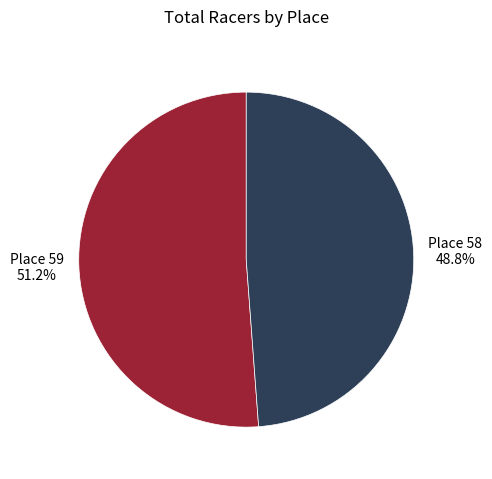

Is there any slice that represents more than half of the pie?

Yes